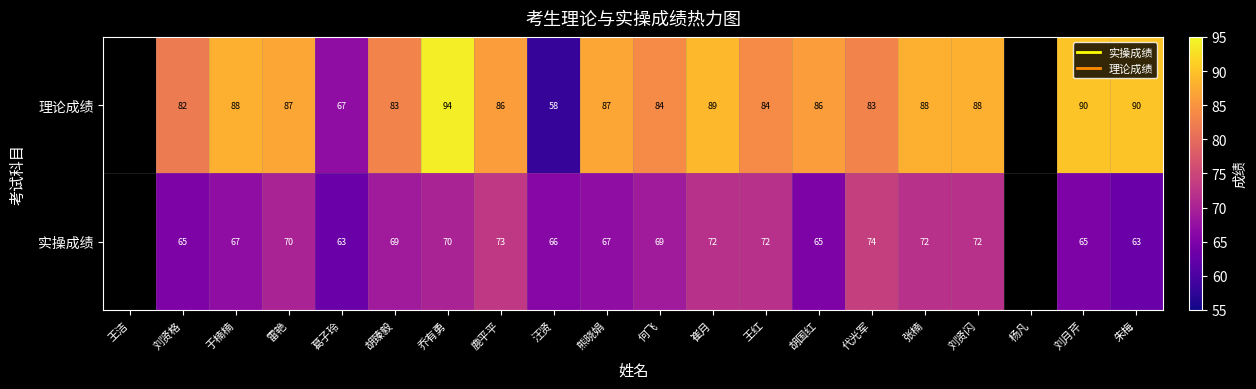

How many distinct data groups are displayed?

2